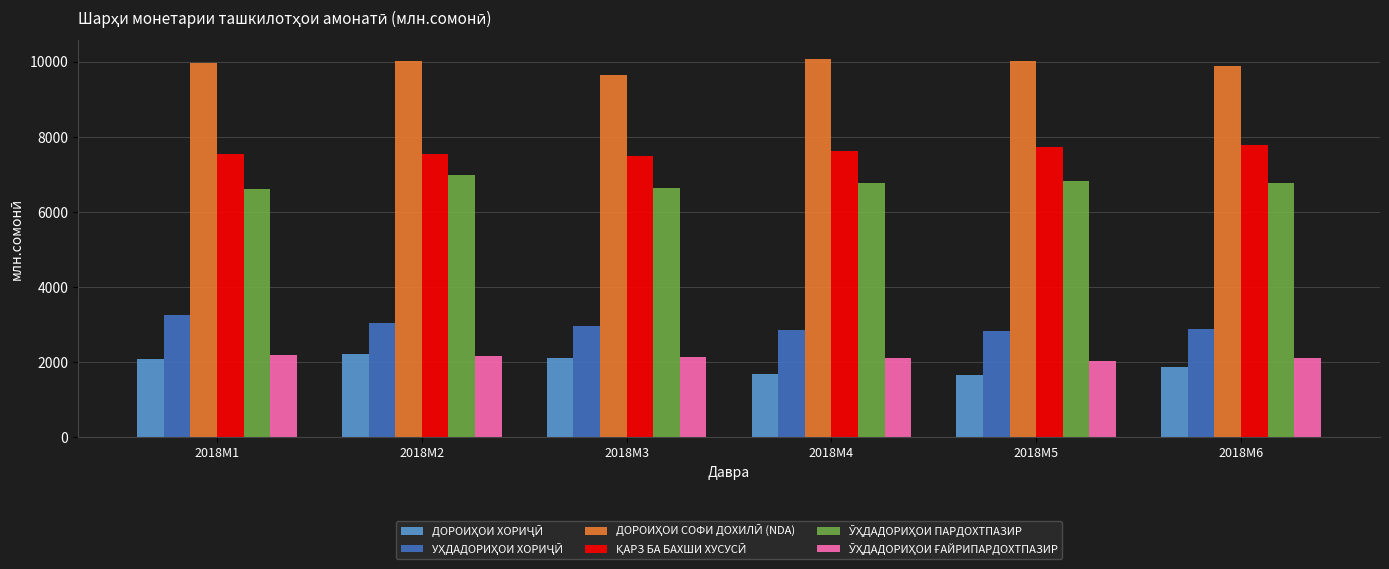

What is the greatest value displayed?

10068.7